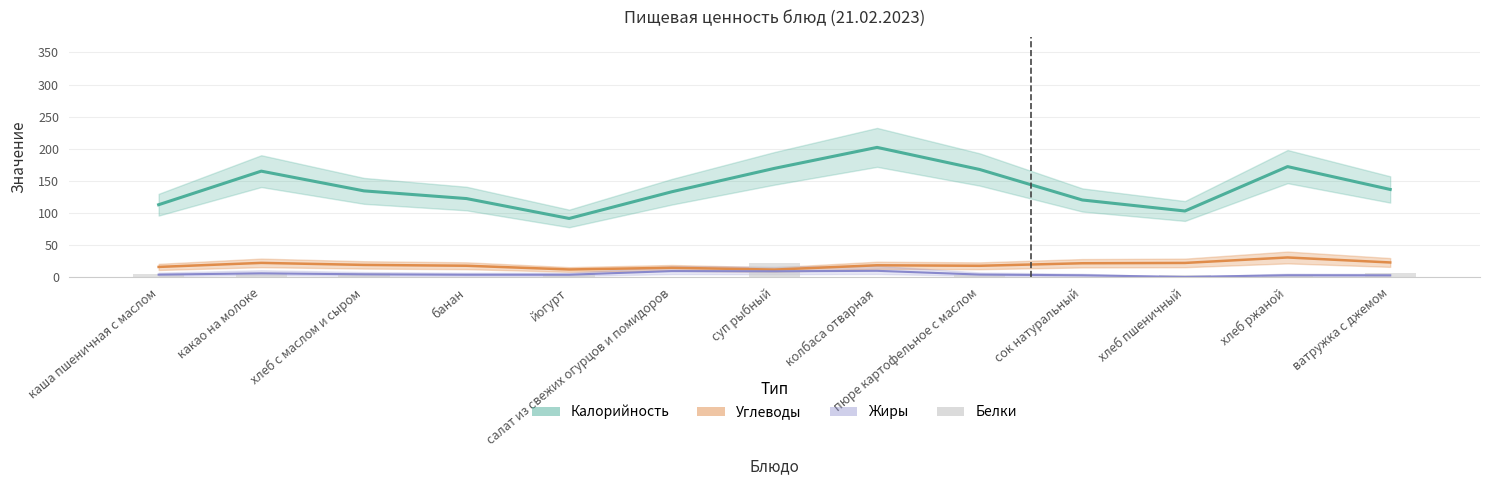

What is the sum of all Калорийность values?

1831.1